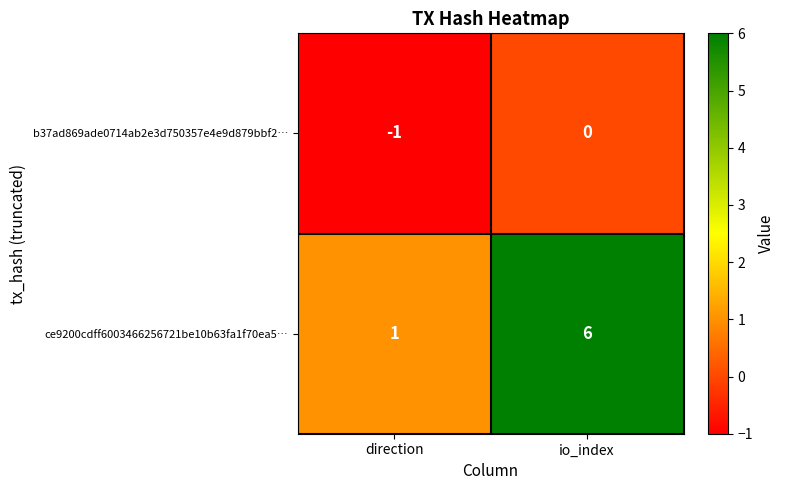

What is the approximate value of ce9200cdff6003466256721be10b63fa1f70ea5… at io_index?

6